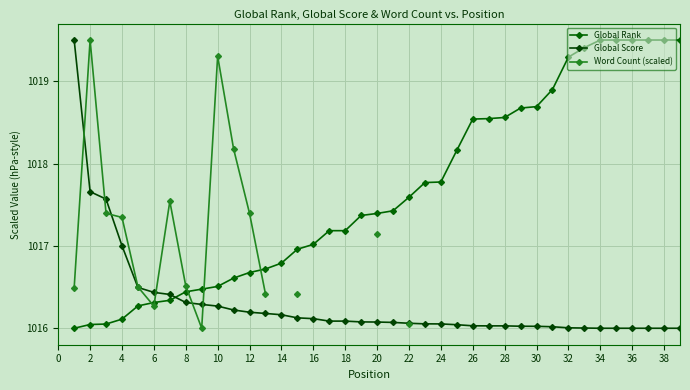

Is this an area chart (filled region under the line)?

No